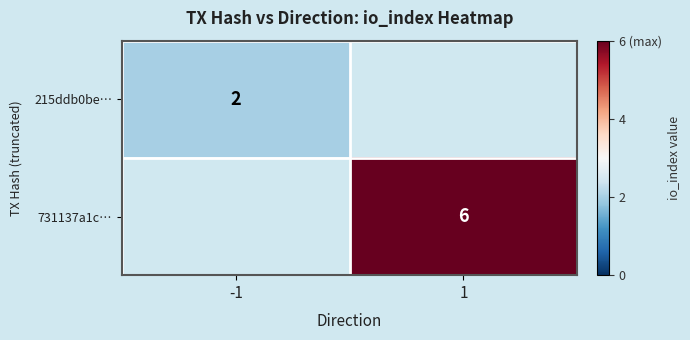

At how many categories does at least one series exceed 2?

1